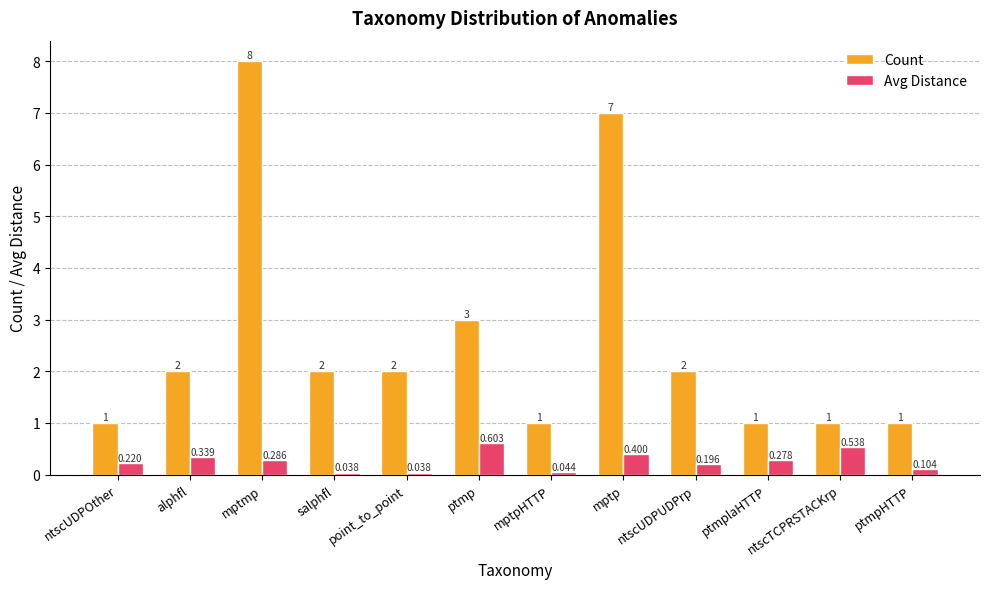

Rank the series by their maximum value, from lowest to highest.

Avg Distance, Count